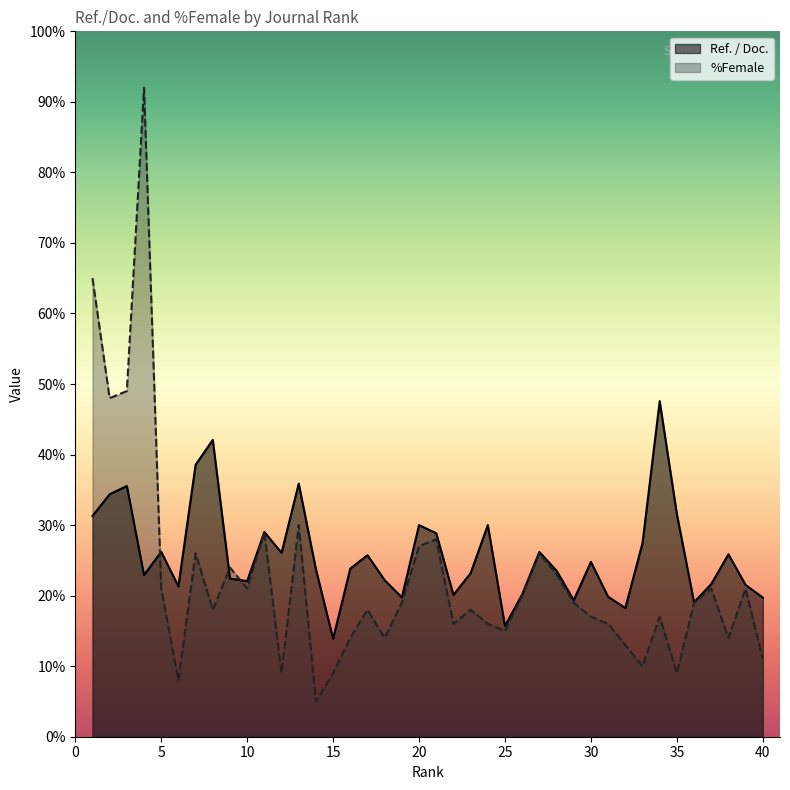

Between 6 and 40, which series saw the biggest shift?

%Female